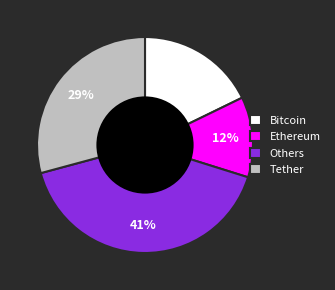

Do Bitcoin and Tether together represent more than half of the pie?

No